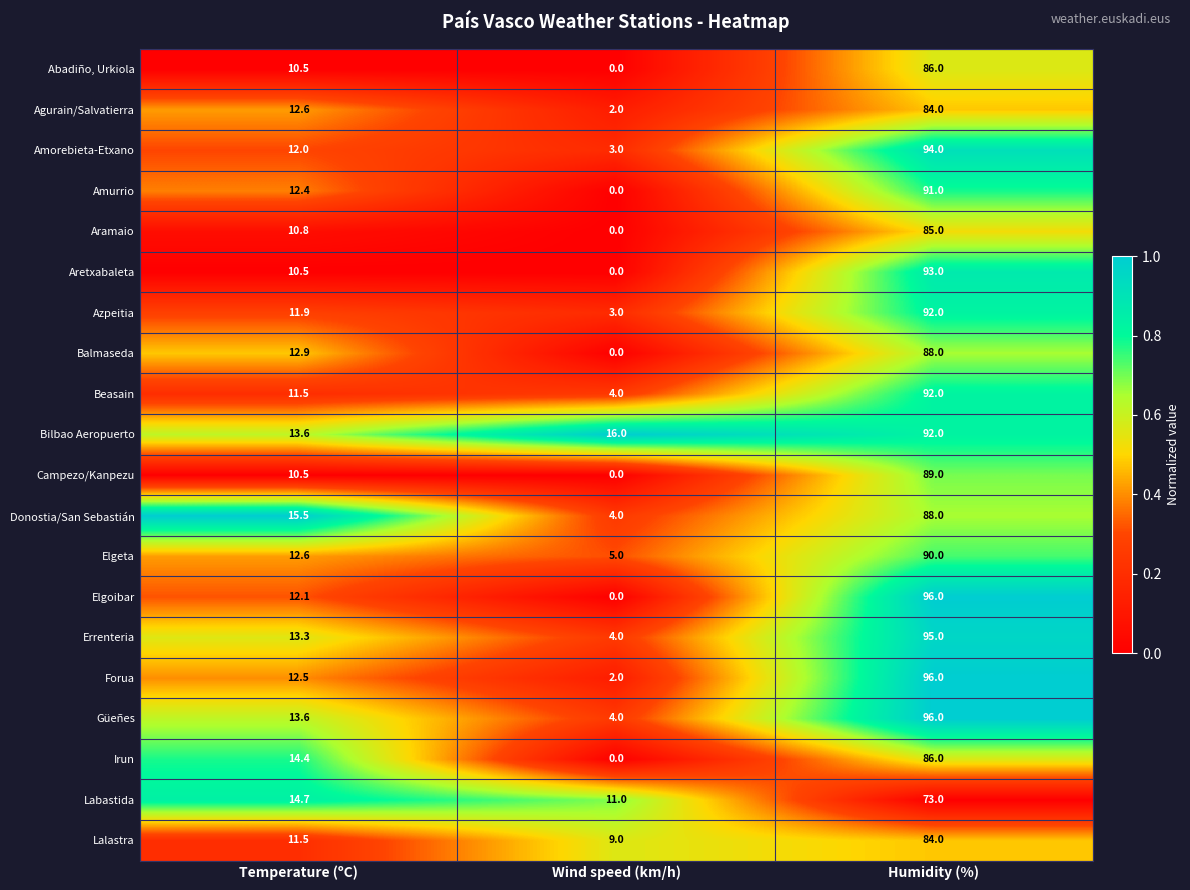

What is the total value across all series at Humidity (%)?

1790.0